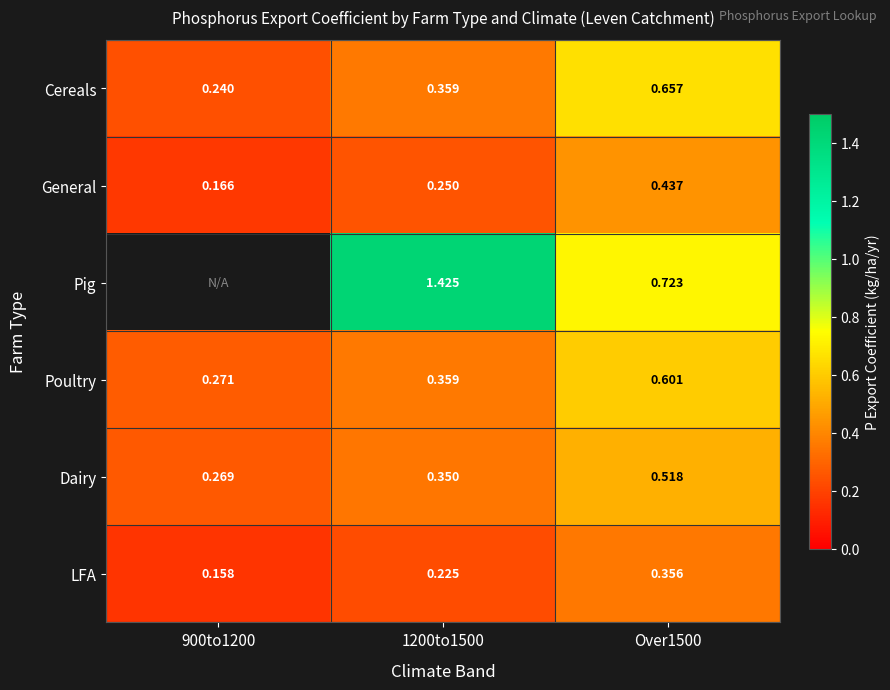

Rank the categories by Cereals value from highest to lowest.

Over1500, 1200to1500, 900to1200